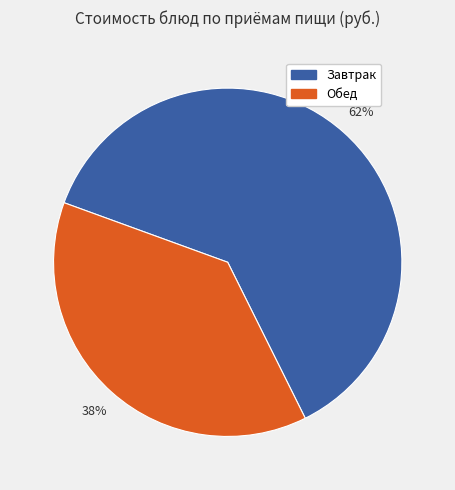

Is there a majority slice in this chart?

Yes